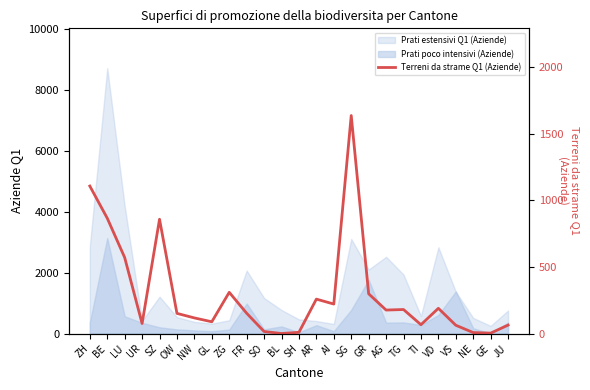

What is the difference between the maximum and minimum values?

1635